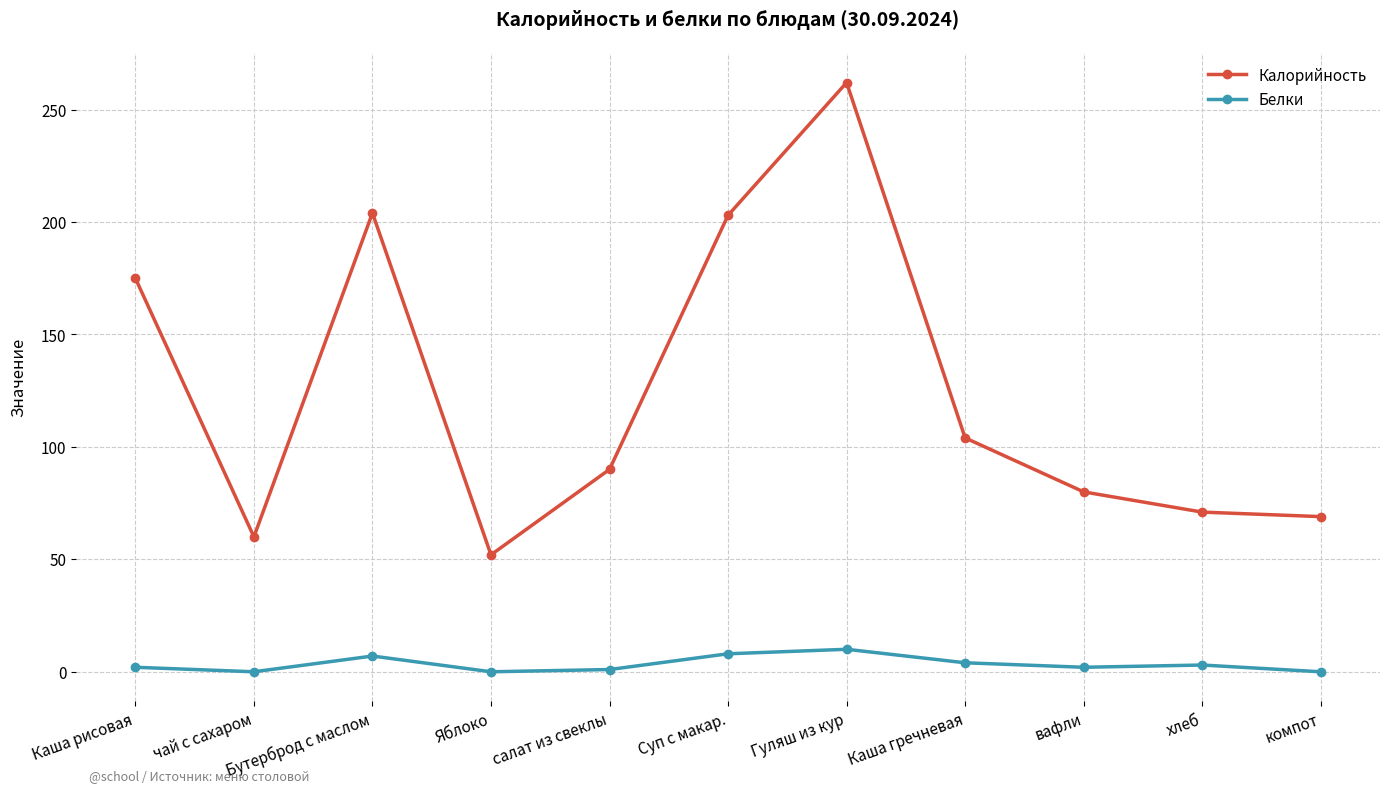

Is it true that Калорийность equals 434 at Гуляш из кур?

False